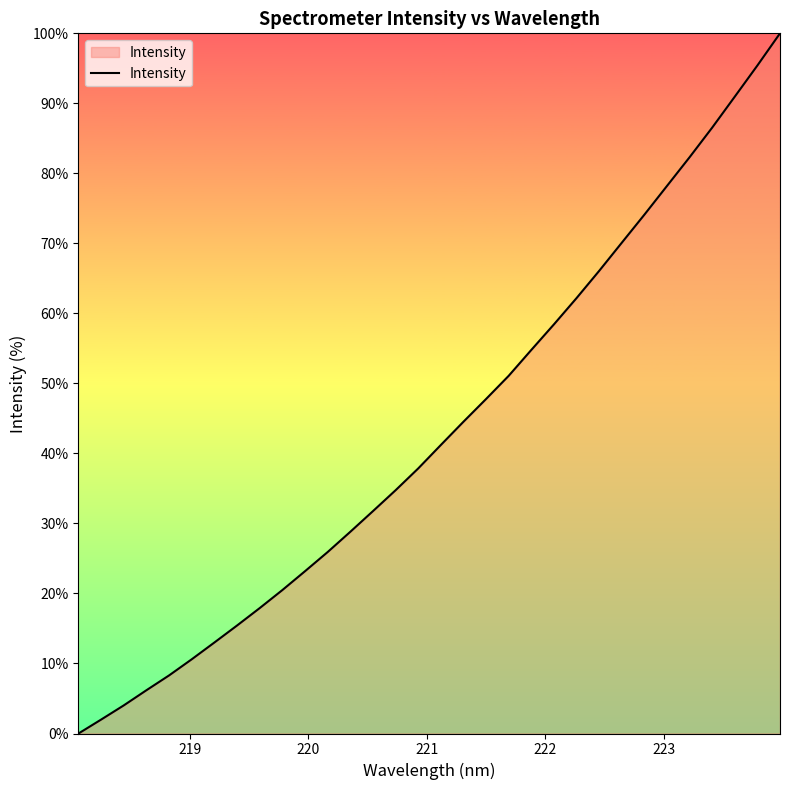

What is the greatest value displayed?

100.0